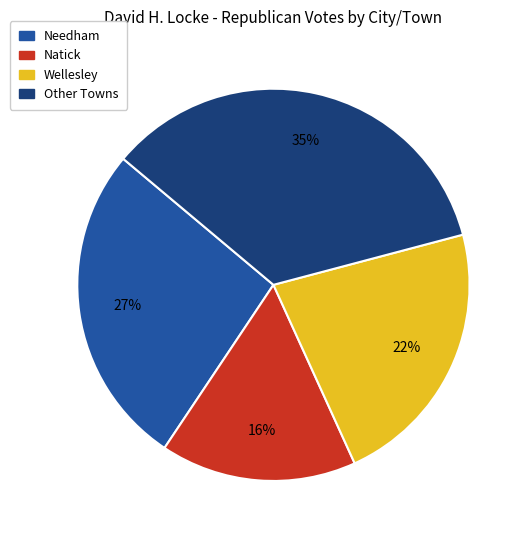

To the nearest percent, what is the difference between the largest and smallest slice percentages?

19%